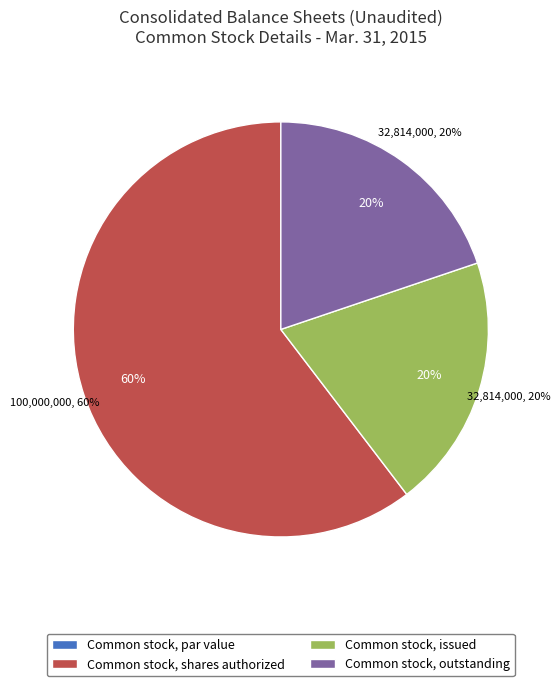

What percentage is the Common stock, issued slice, to the nearest percent?

20%